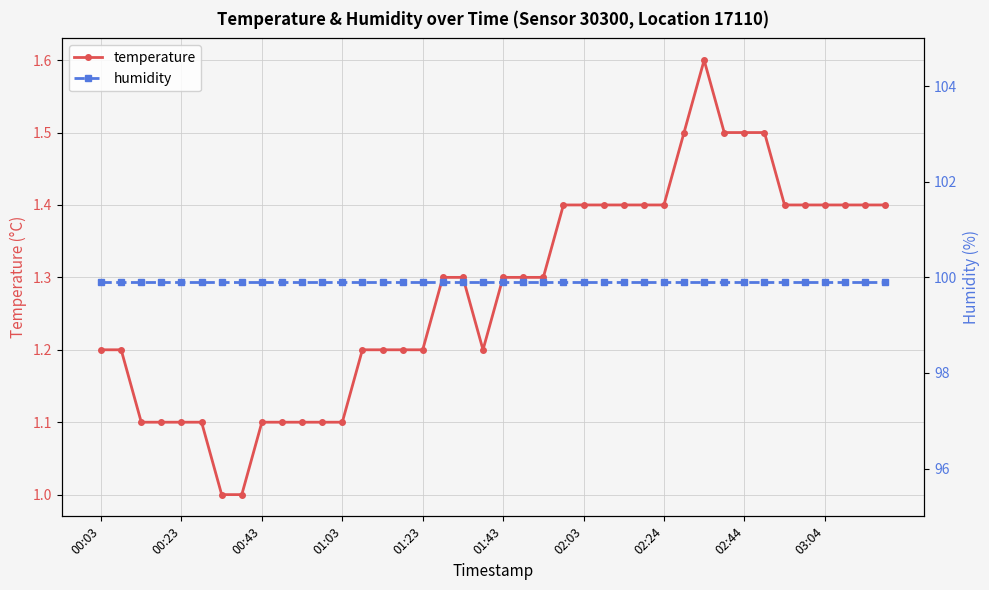

Which series has the largest total across all categories?

humidity